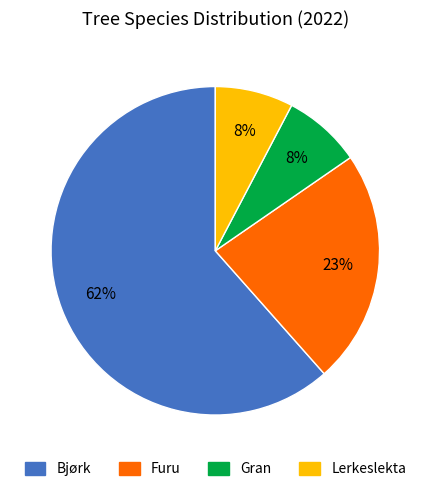

Which category has the biggest portion of the pie?

Bjørk